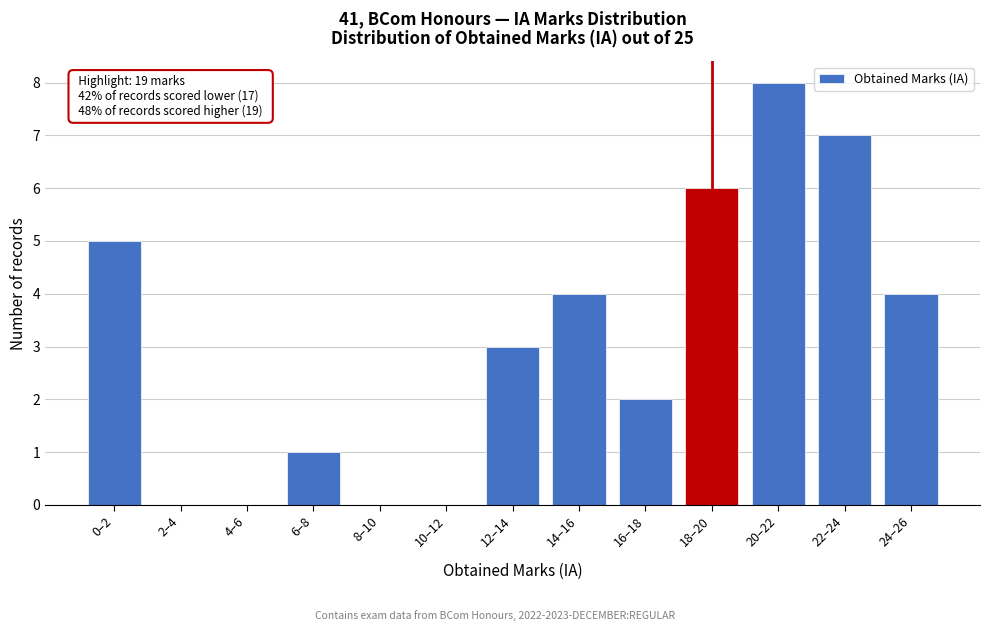

Reading left to right, what are all the values shown in this chart?

0–2=5	2–4=0	4–6=0	6–8=1	8–10=0	10–12=0	12–14=3	14–16=4	16–18=2	18–20=6	20–22=8	22–24=7	24–26=4